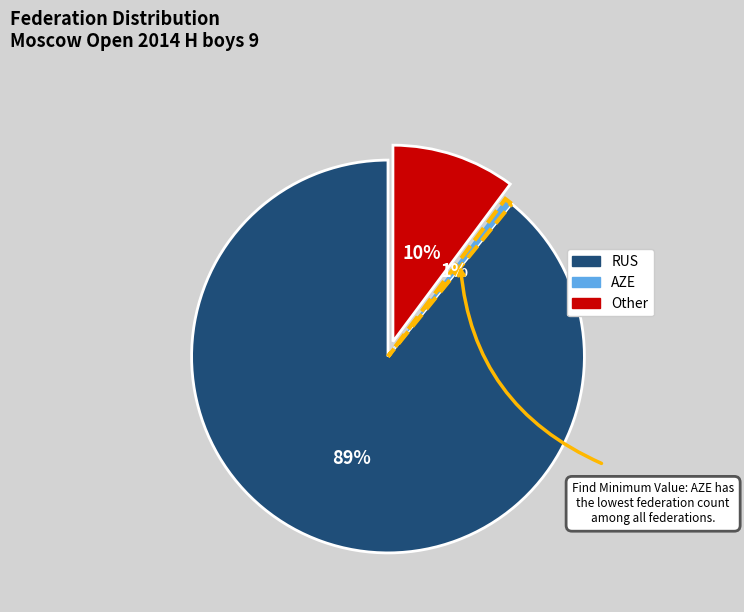

Which has a higher value, Other or RUS?

RUS